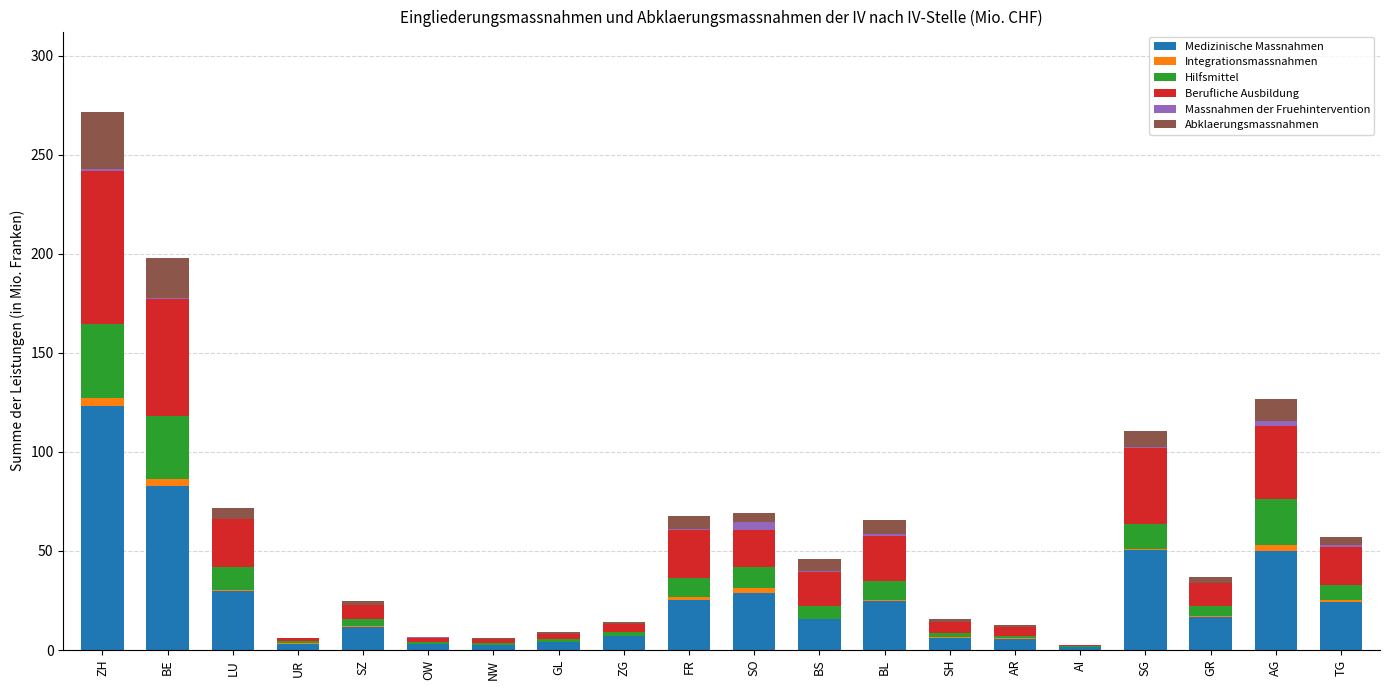

At which category is the sum across all series the highest?

ZH